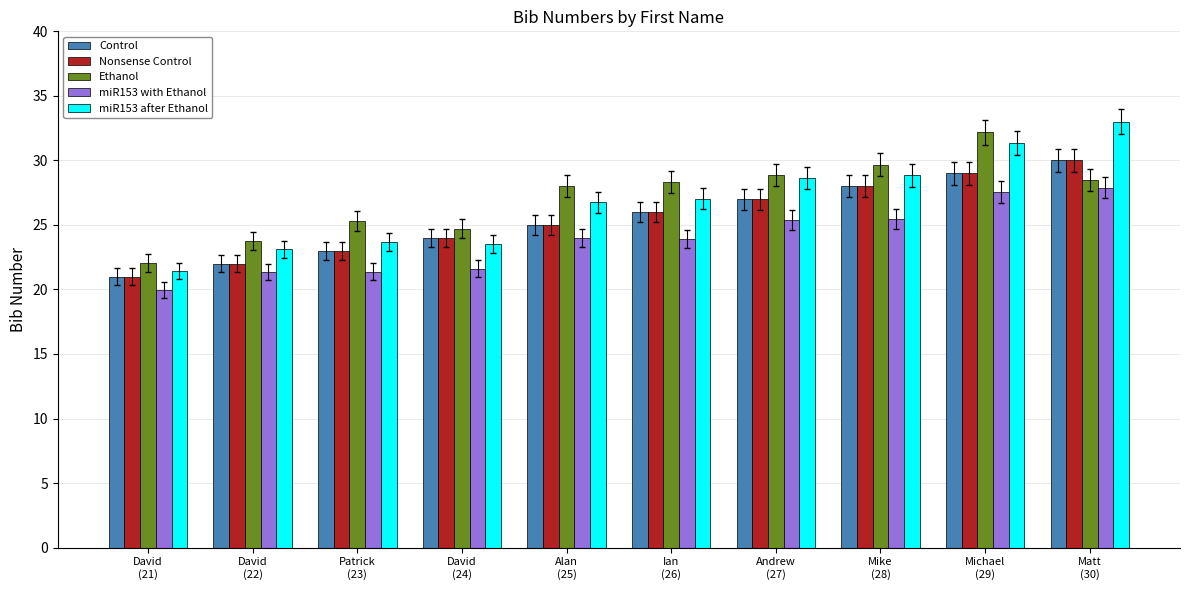

What are all the series names shown in the legend?

Control, Nonsense Control, Ethanol, miR153 with Ethanol, miR153 after Ethanol